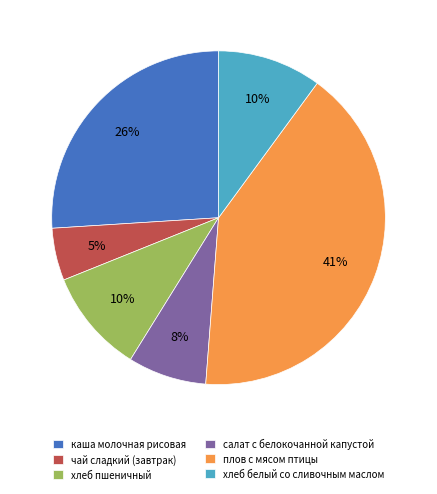

Which slice is the smallest?

чай сладкий (завтрак)